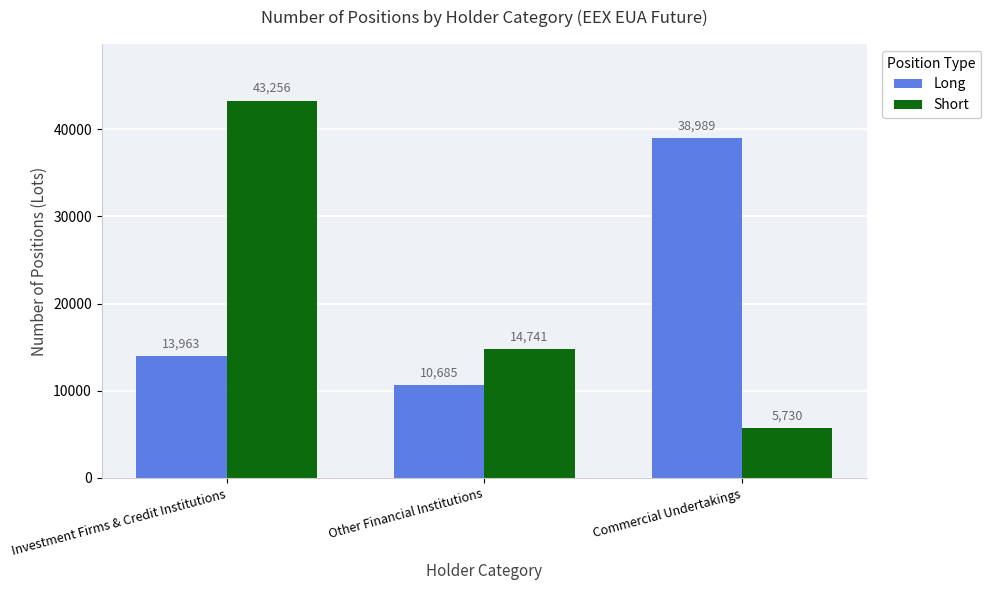

What is the sum of all Short values?

63727